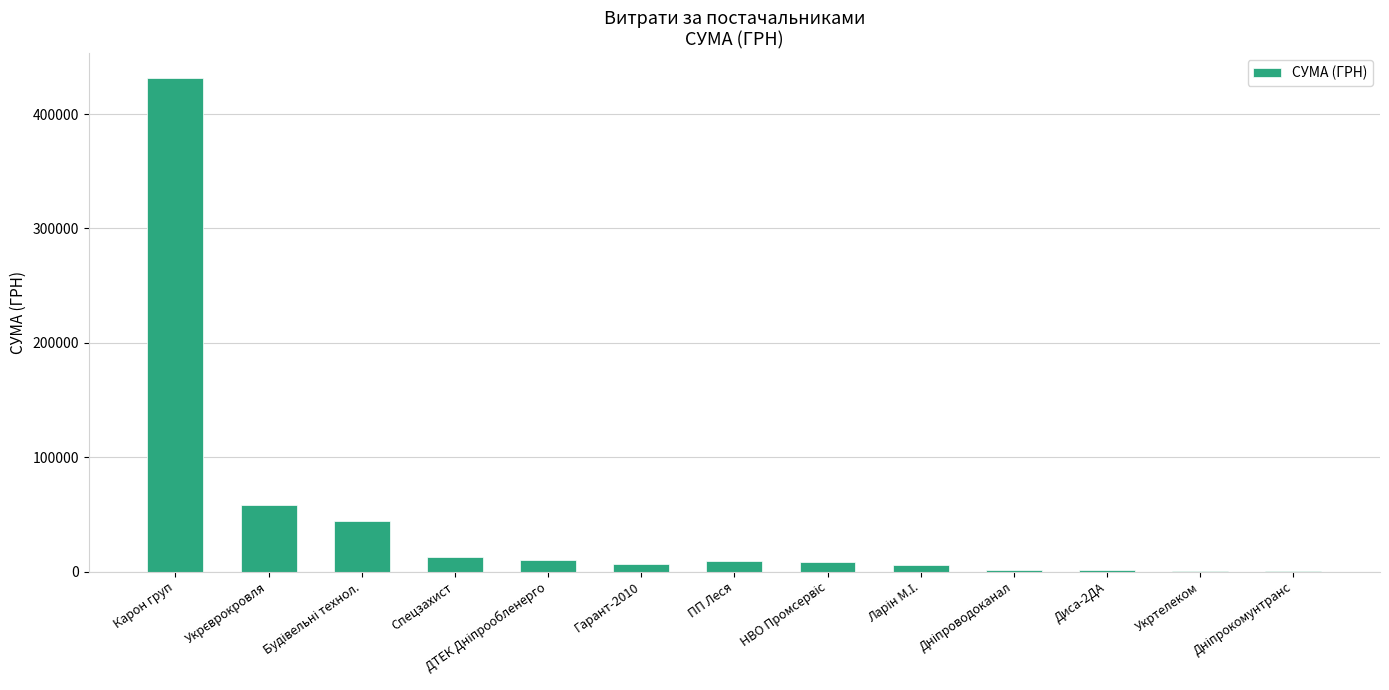

What is the sum of all values?

591081.1